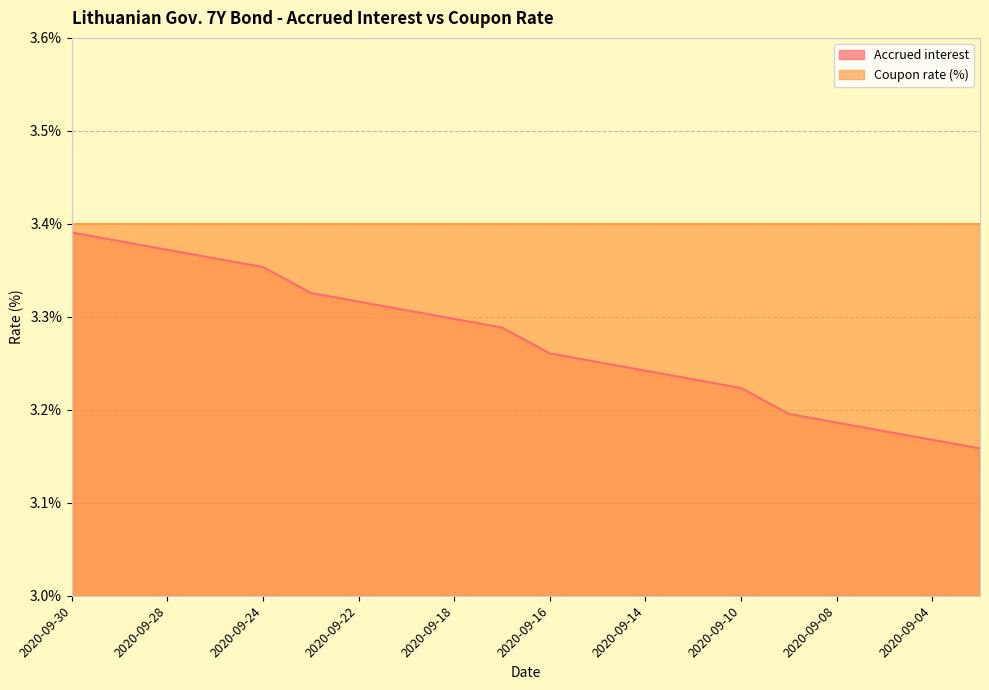

Count the values in the range 3 to 4.

20